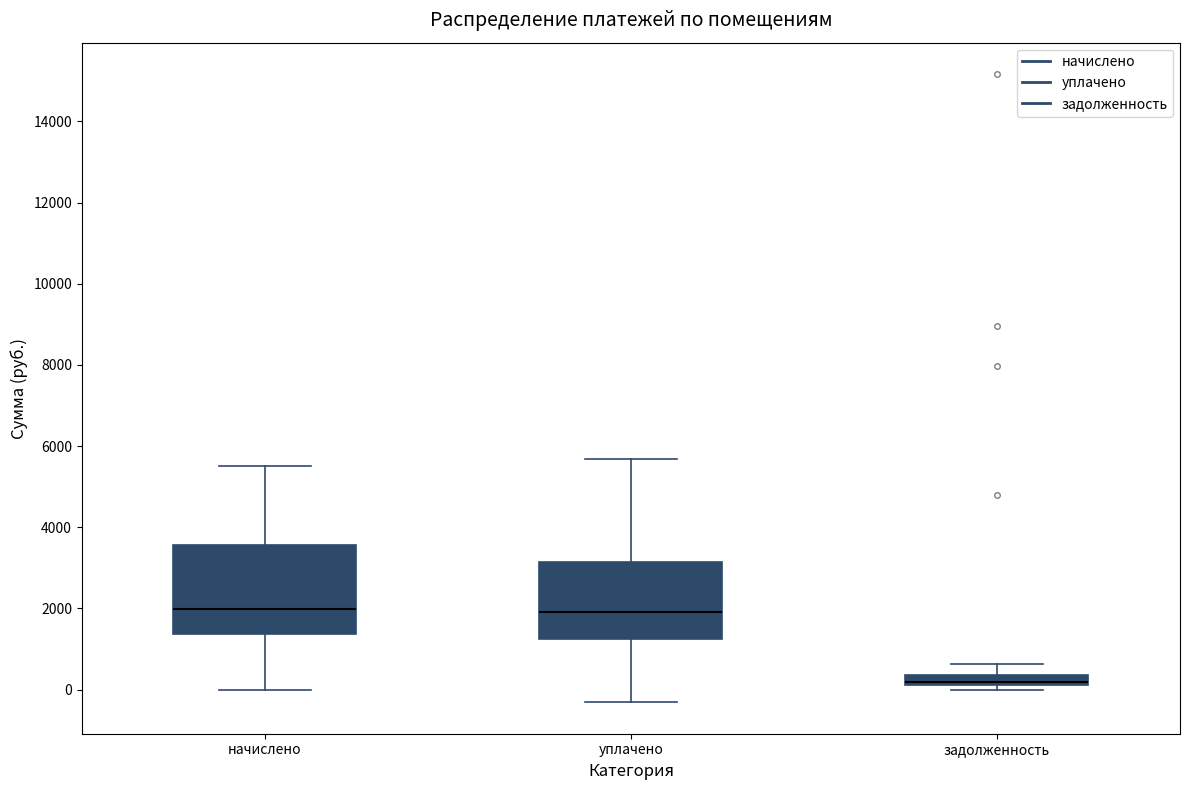

Where is the lower edge of the box for уплачено on the y-axis? The values are not printed on the chart, so give them approximately, as read against the axis.

1200